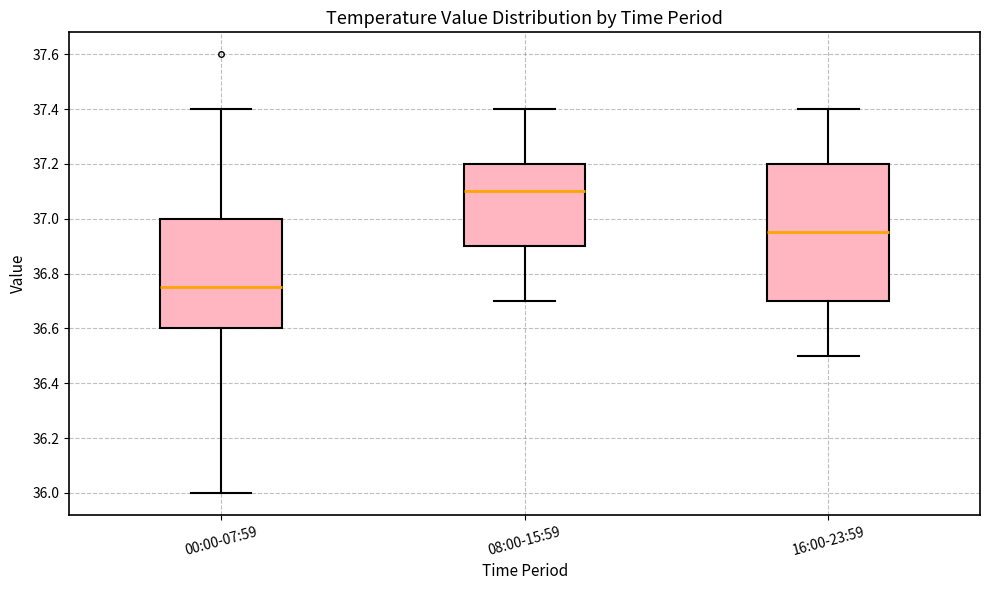

Which box's median line is the highest?

08:00-15:59